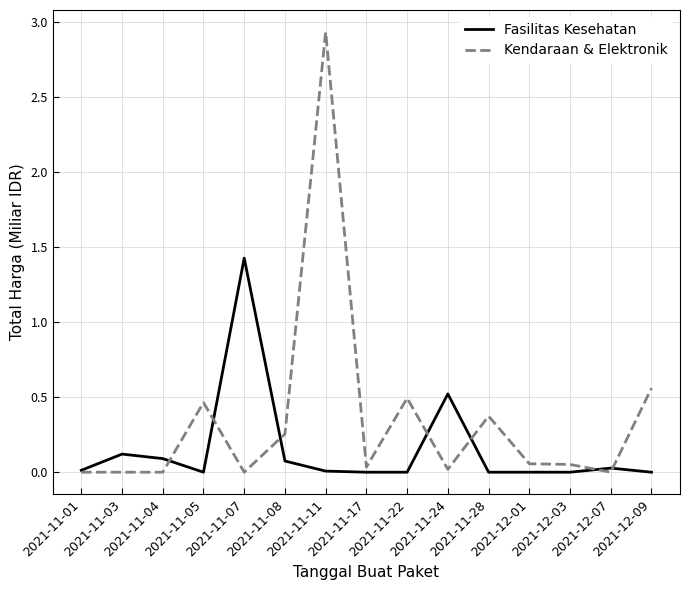

What is the highest value of the Fasilitas Kesehatan series?

1.4